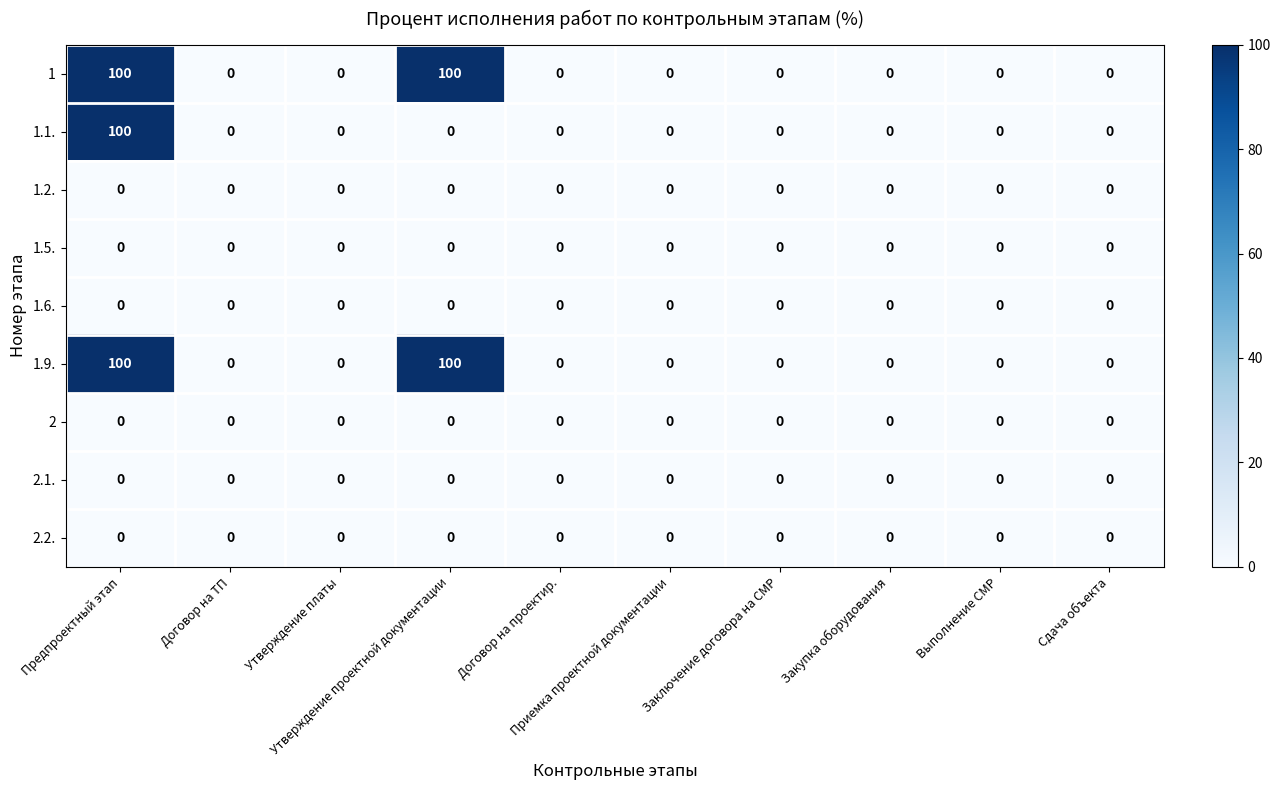

What is the difference between the maximum and minimum values in the 1 series?

100